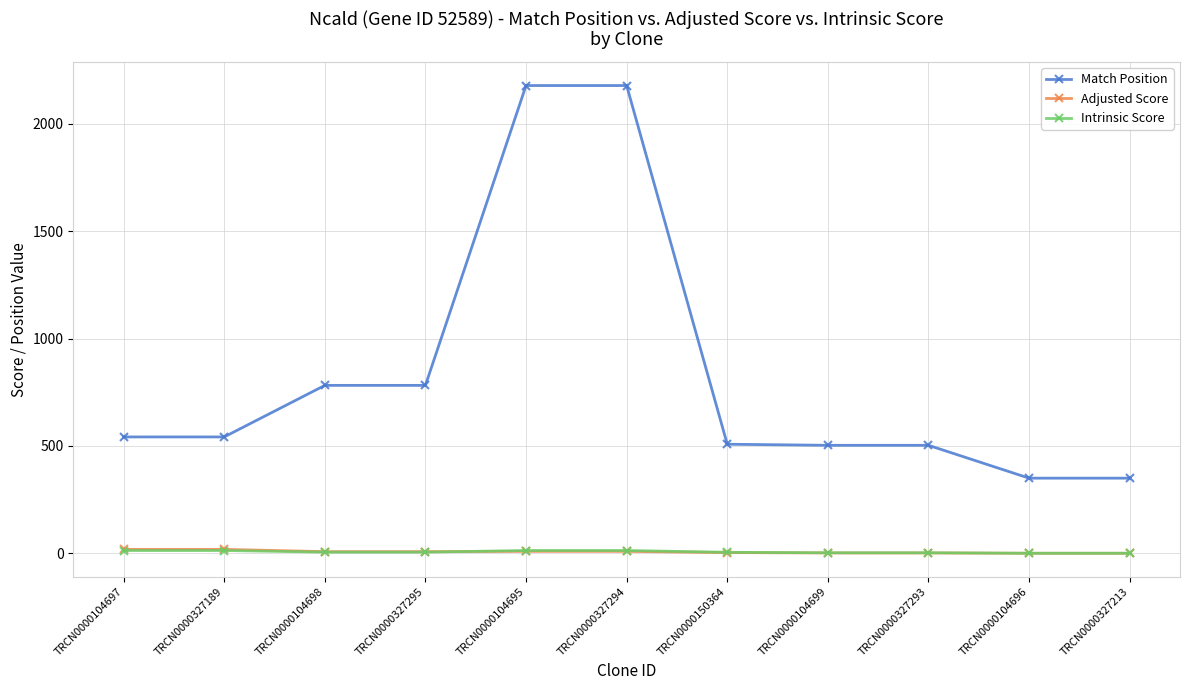

The Adjusted Score series shows 1.8 at TRCN0000104699. True or false?

True